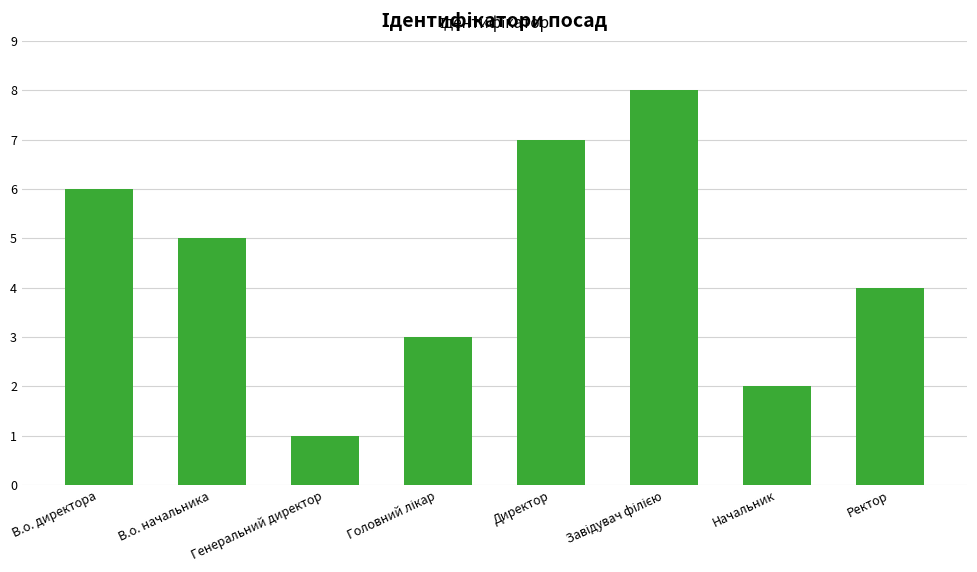

How many bars are there in total?

8